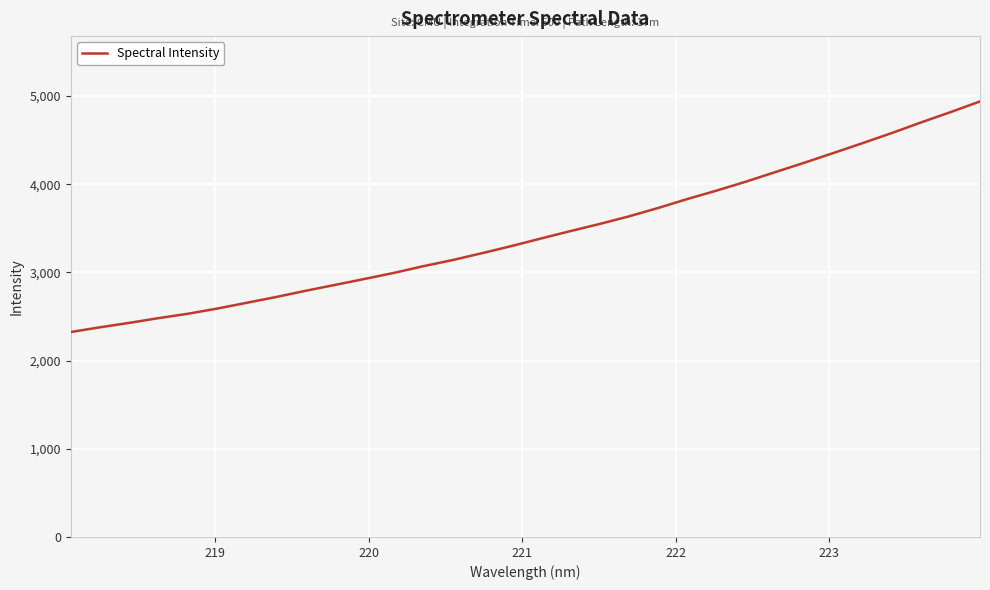

What is the smallest value displayed?

2323.6